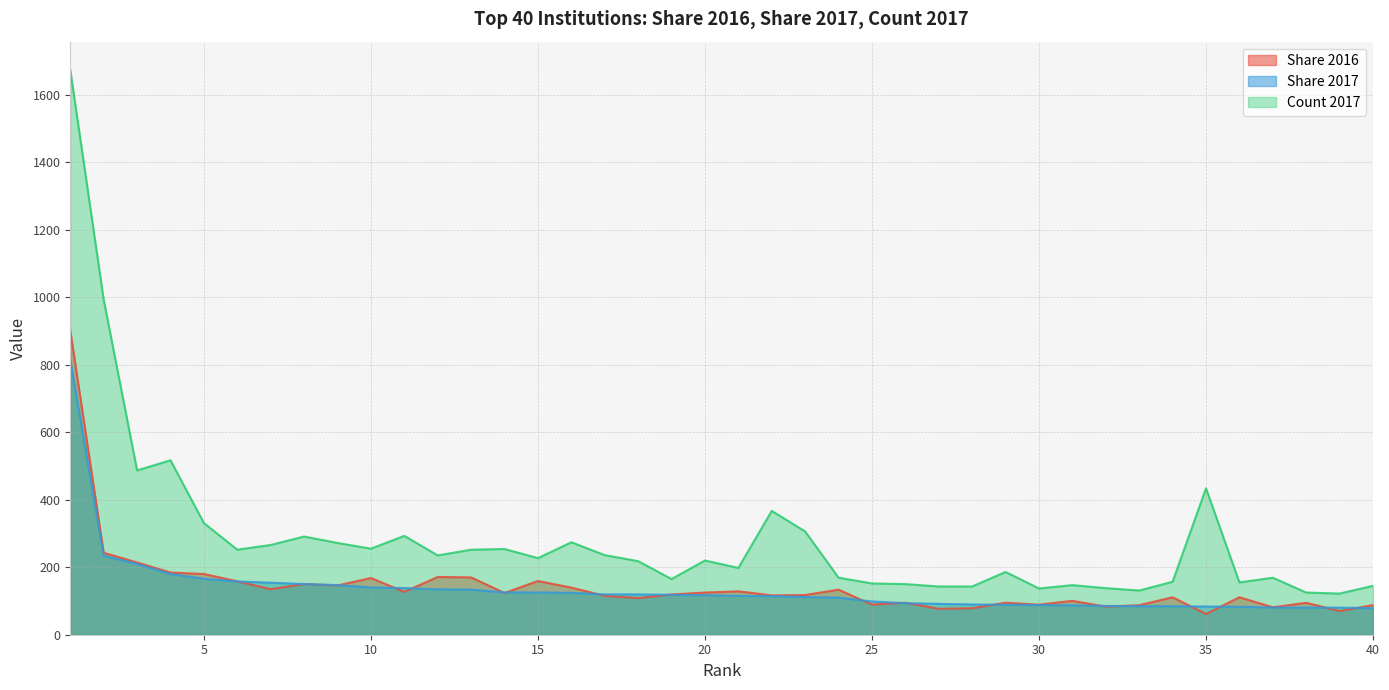

Rank the series at 31 from lowest to highest value.

Share 2017, Share 2016, Count 2017